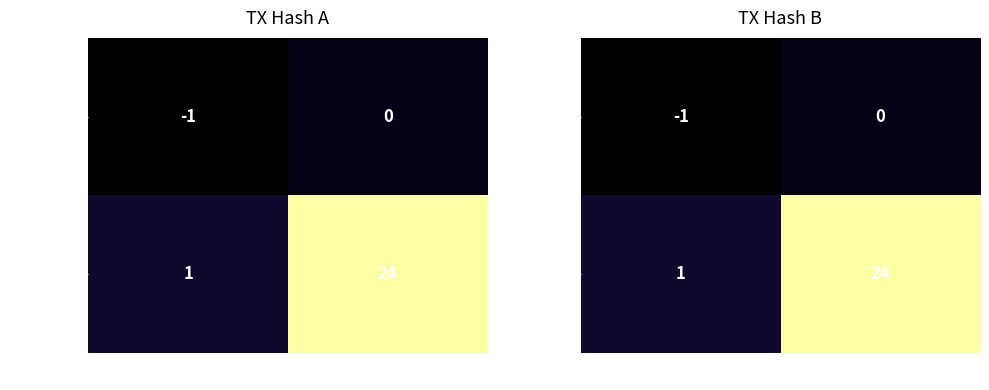

Which series has the widest spread of values?

e7d98163…